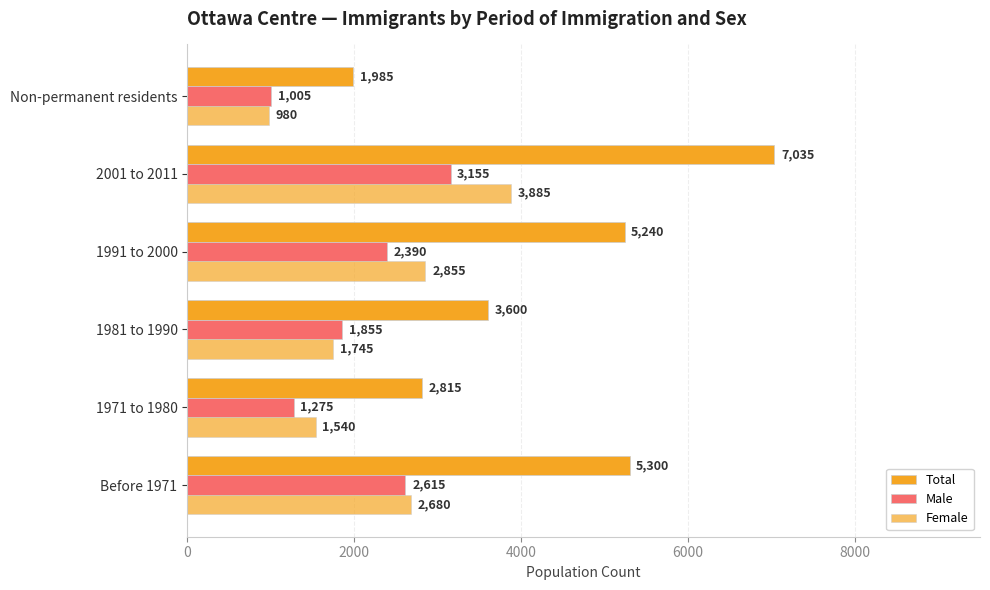

Reading right to left, list all the values displayed in this chart.

Total: 1985	7035	5240	3600	2815	5300
Male: 1005	3155	2390	1855	1275	2615
Female: 980	3885	2855	1745	1540	2680